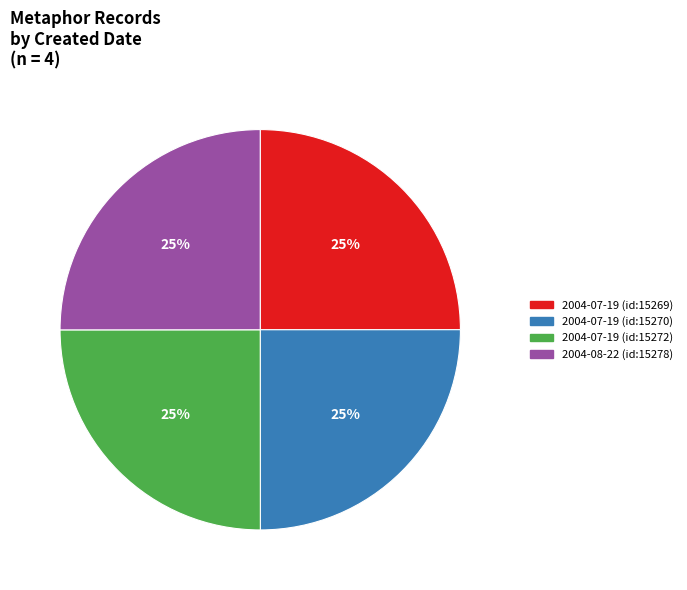

The 2004-08-22 (id:15278) slice represents 10% of the pie. True or false?

False